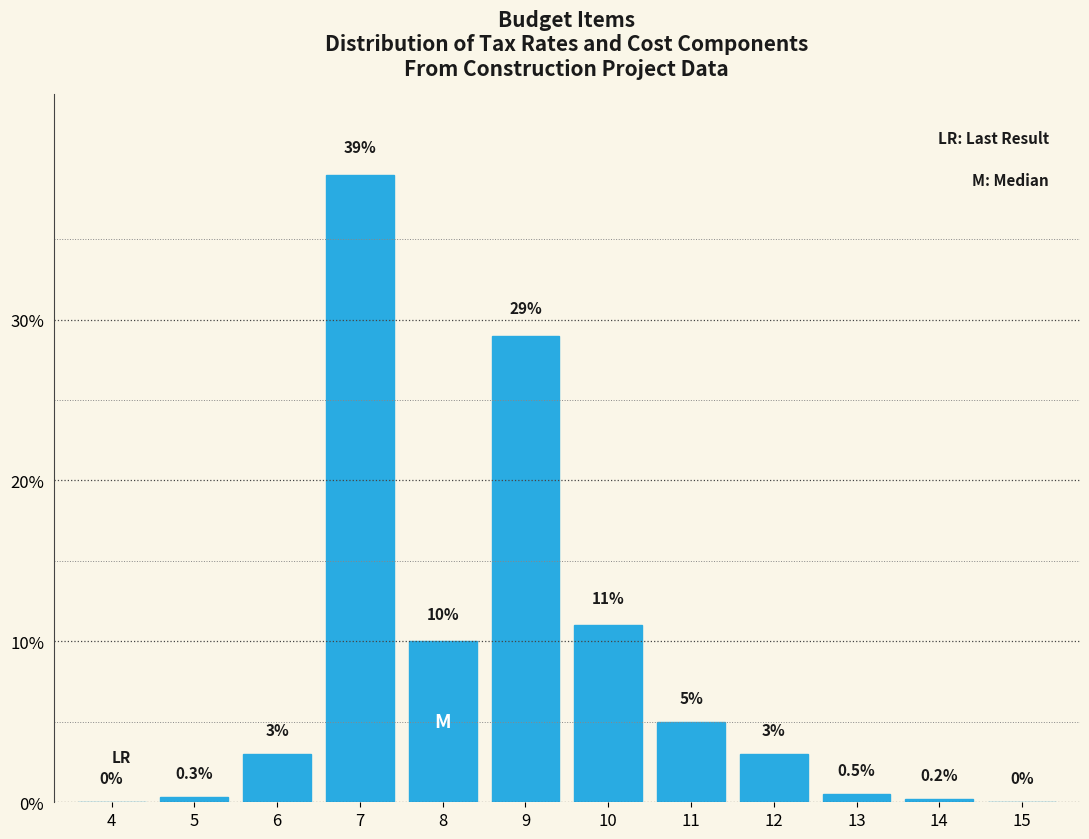

Reading left to right, transcribe all the data shown in this chart.

4=0.0	5=0.3	6=3.0	7=39.0	8=10.0	9=29.0	10=11.0	11=5.0	12=3.0	13=0.5	14=0.2	15=0.0